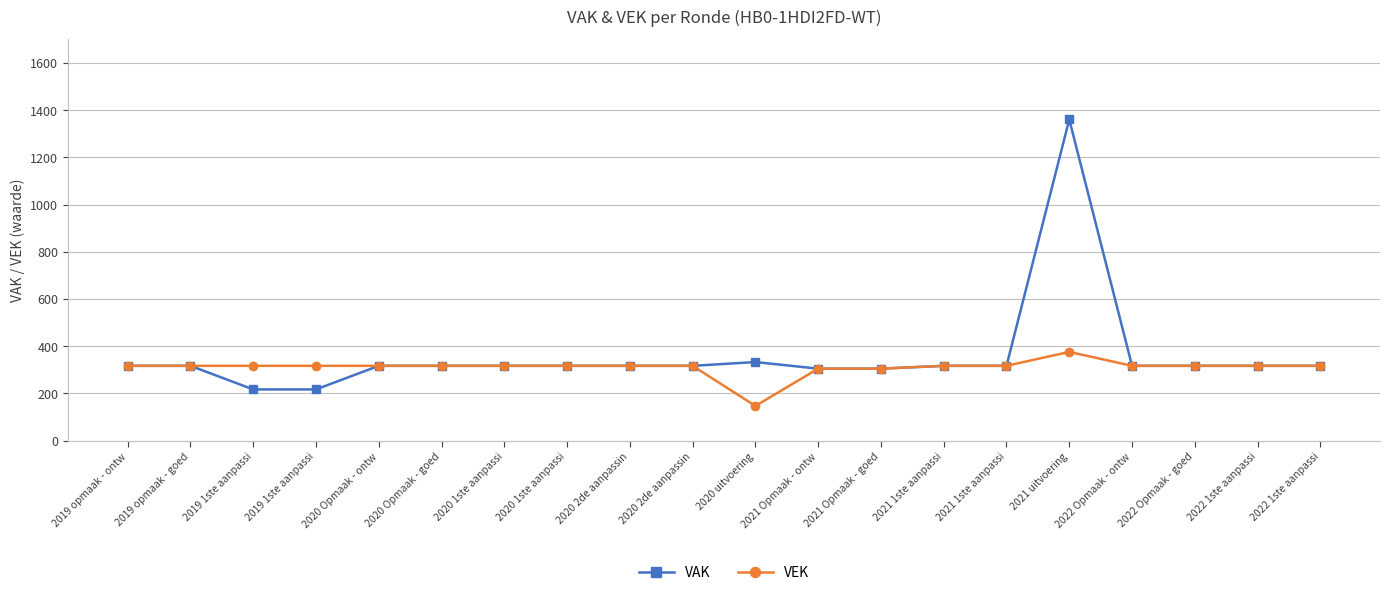

How many lines are shown in the chart?

2